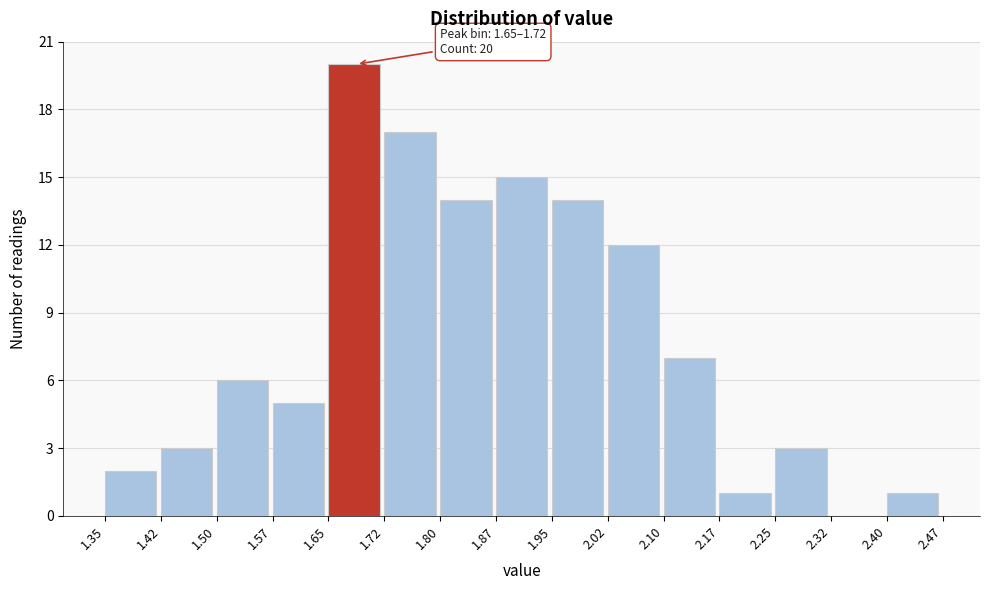

Over which range of the x-axis is the bar tallest?

1.65 to 1.72